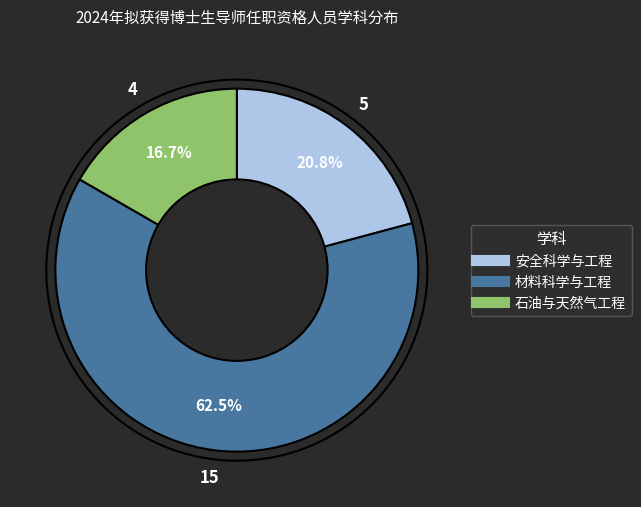

Is it true that 材料科学与工程 is 75% of the pie?

False